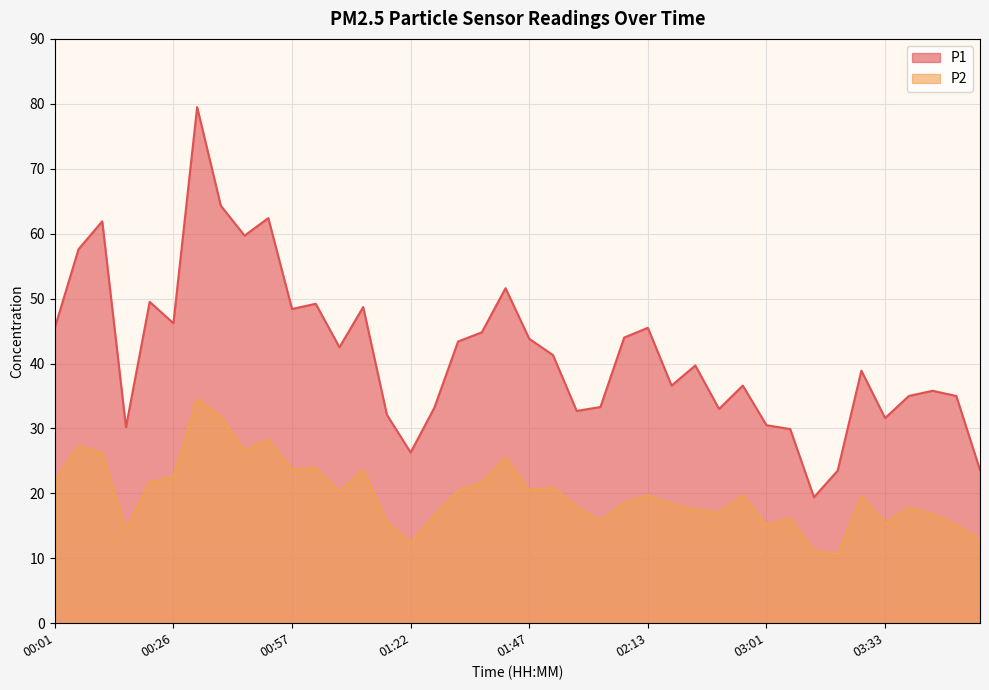

In P2, how many points are higher than both neighbors (excluding endpoints)?

12